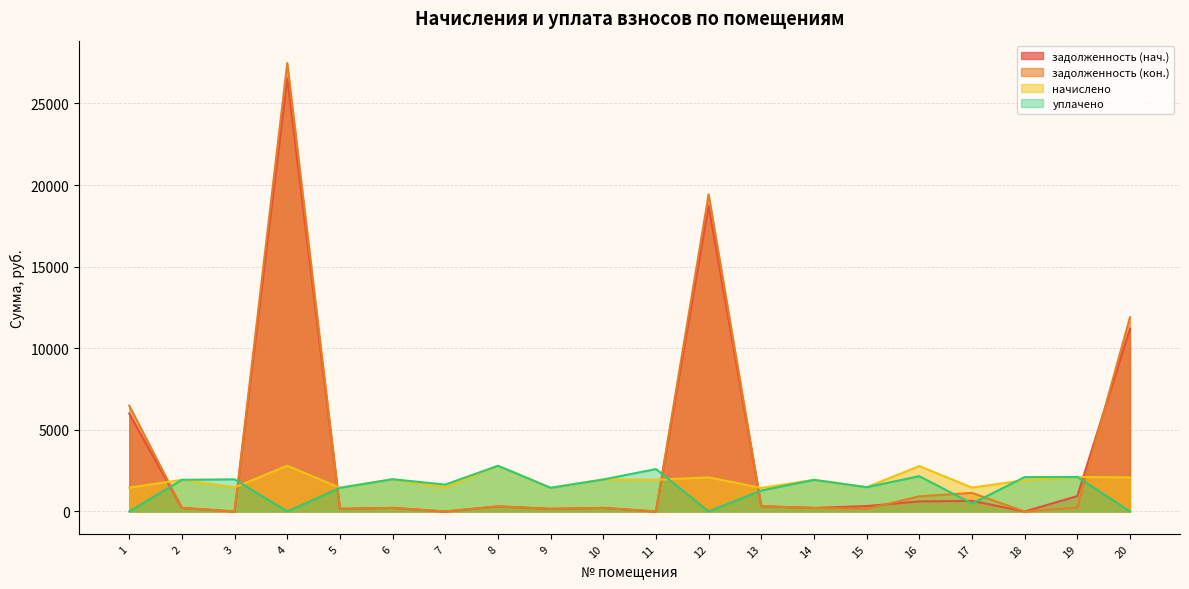

Between which two adjacent categories do уплачено and задолженность (нач.) first intersect?

1 and 2